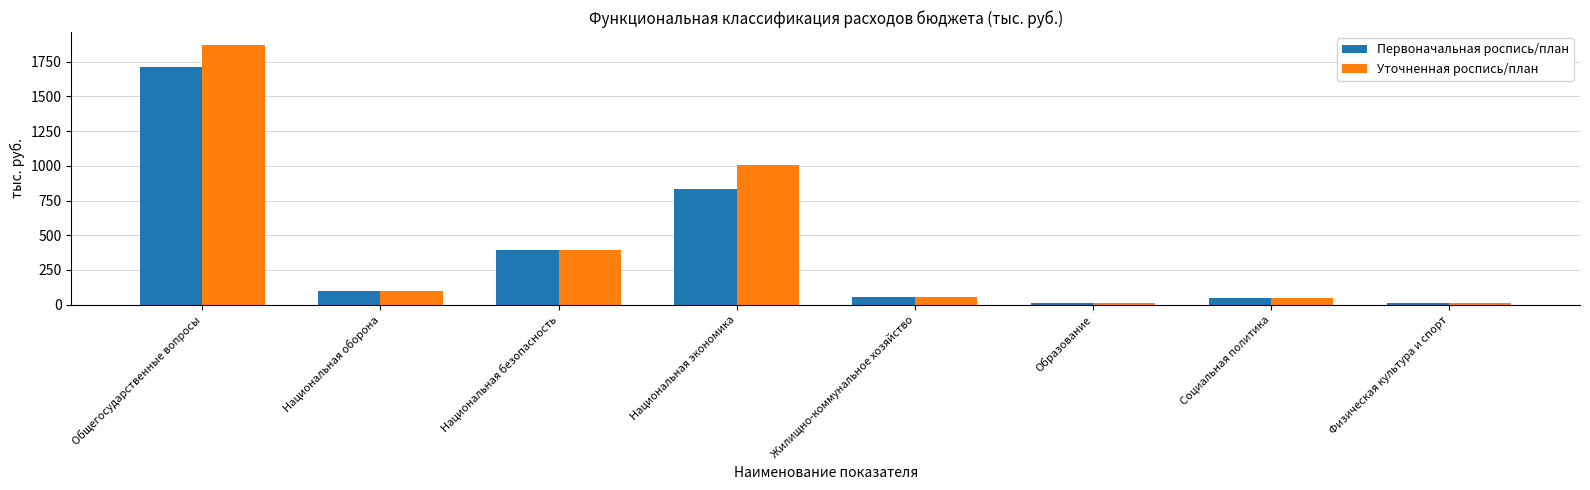

Between Национальная экономика and Образование, which series saw the biggest shift?

Уточненная роспись/план